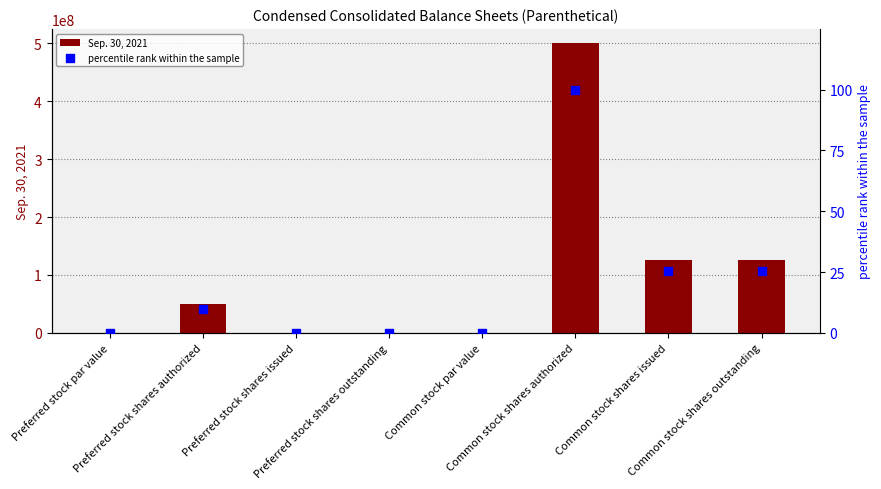

Which series has the widest spread of Y values?

Sep. 30, 2021